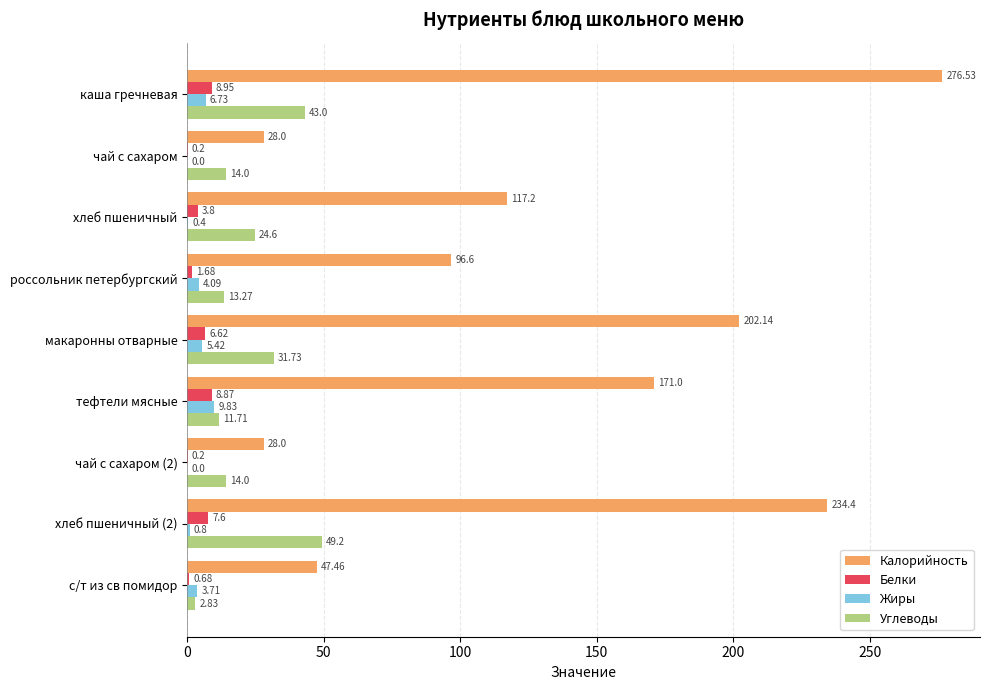

Where is Белки nearest to the value 4?

хлеб пшеничный